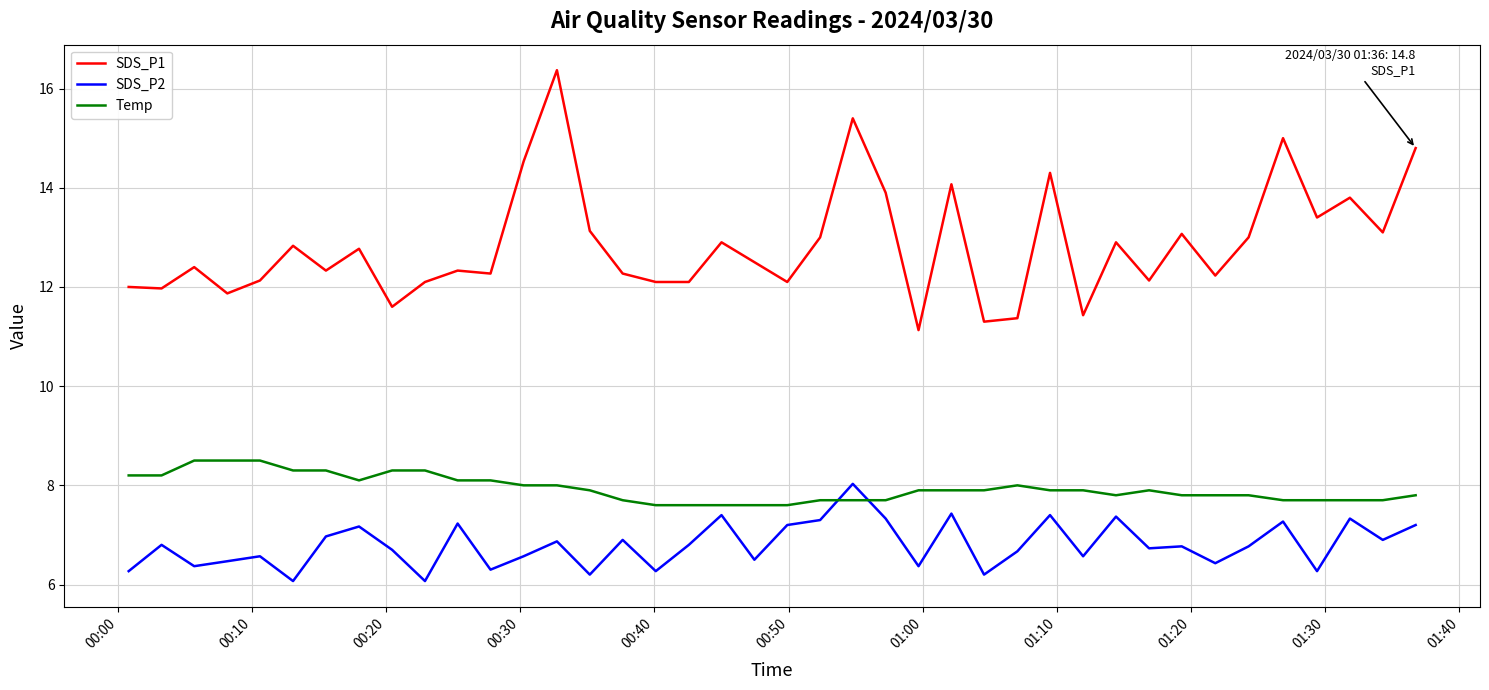

What is the difference between the maximum and minimum values in the SDS_P2 series?

2.0